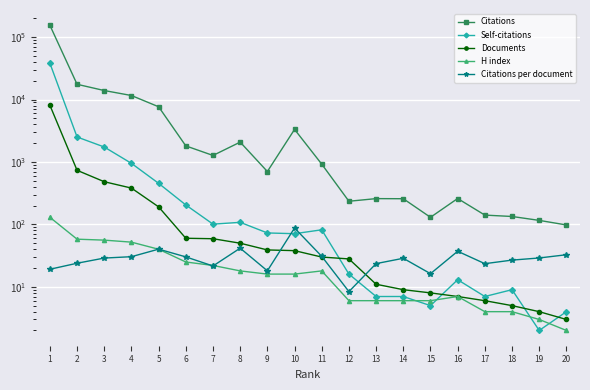

After their last crossing, which series has the higher values: Documents or Citations per document?

Citations per document